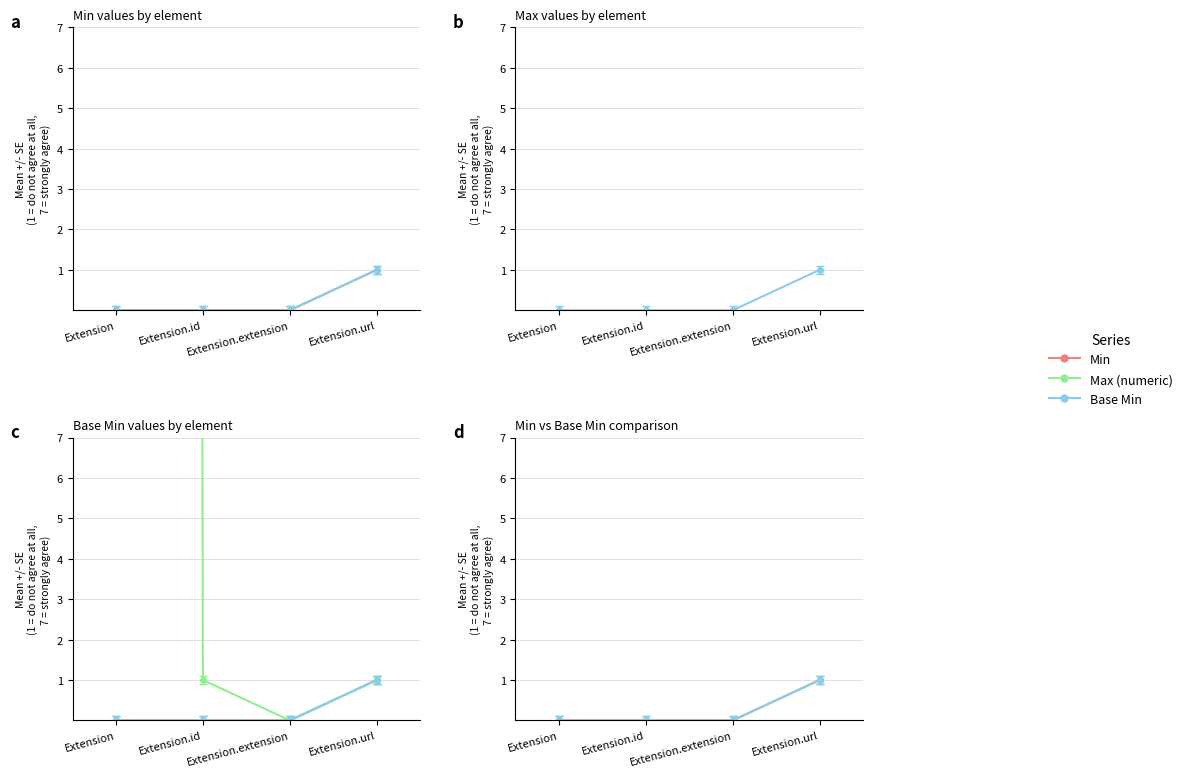

True or false: Max_numeric and Base Min intersect in this chart.

False